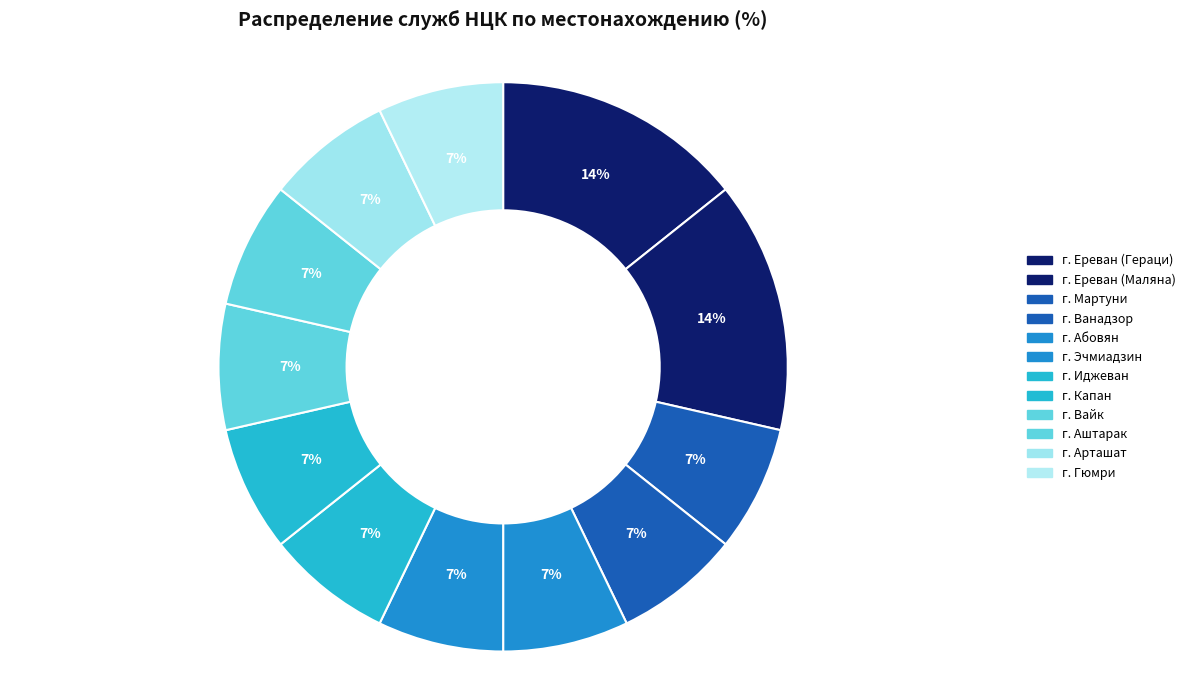

Is it true that г. Иджеван is 7% of the pie?

True